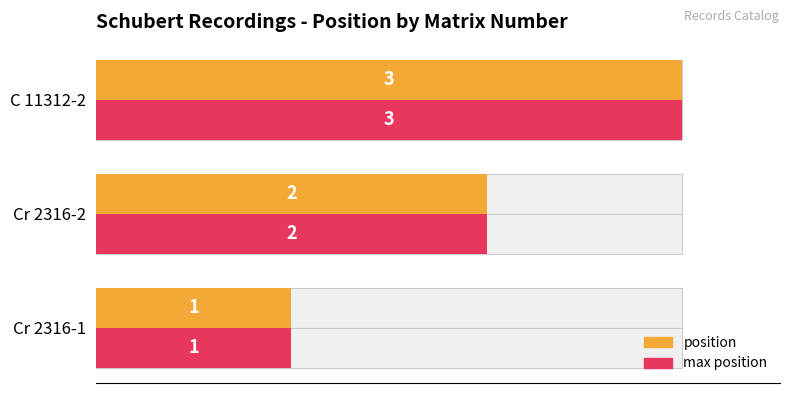

What are all the series names shown in the legend?

position, max position